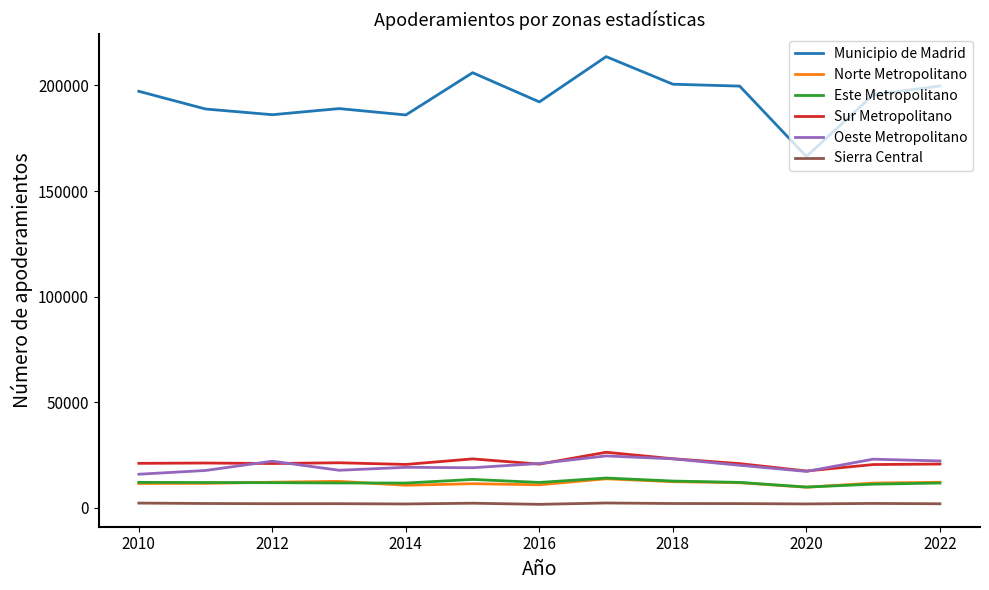

True or false: Oeste Metropolitano and Este Metropolitano intersect in this chart.

False